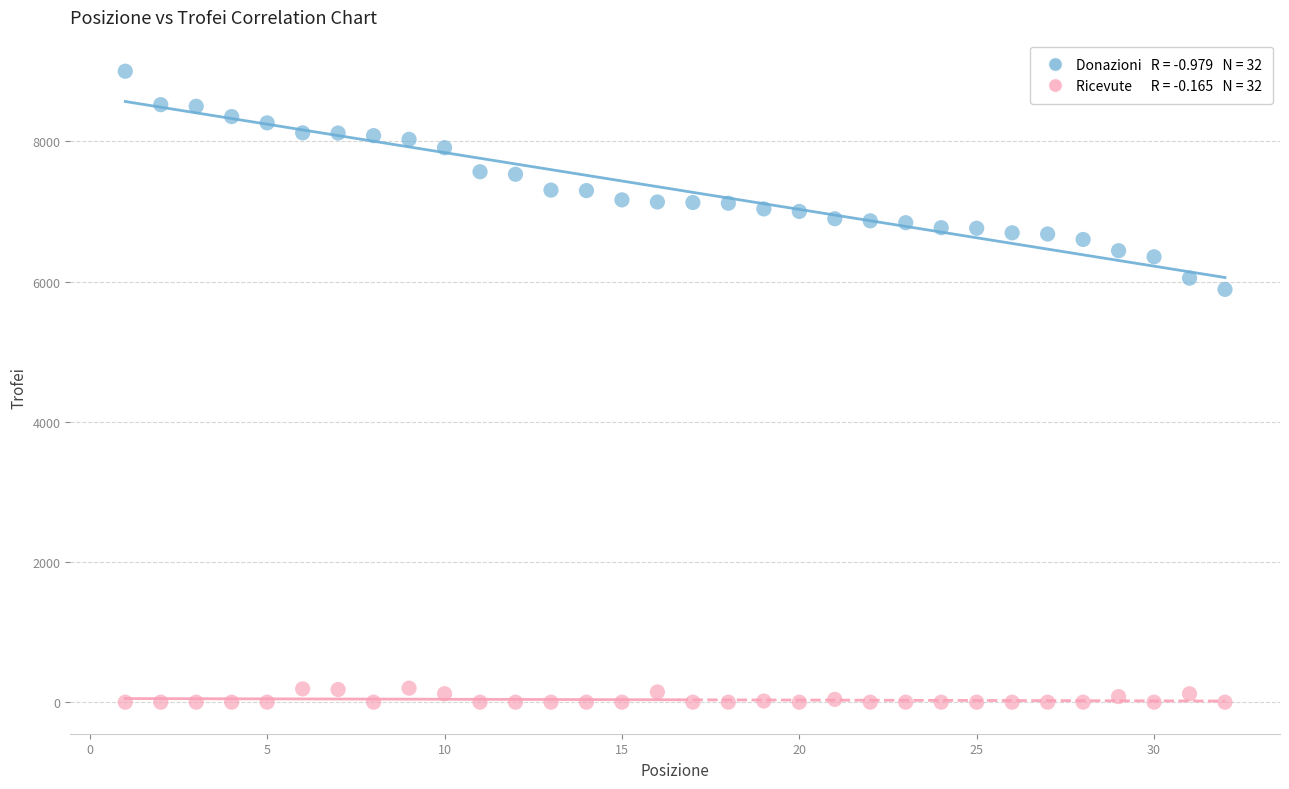

Across all series, what Y value is closest to 4500?

5888